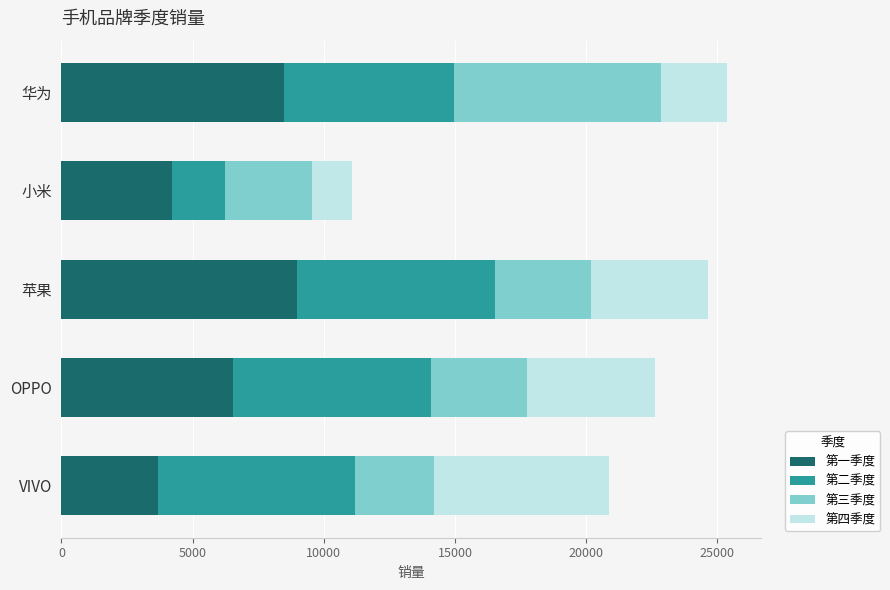

What is the highest value of the 第一季度 series?

8960